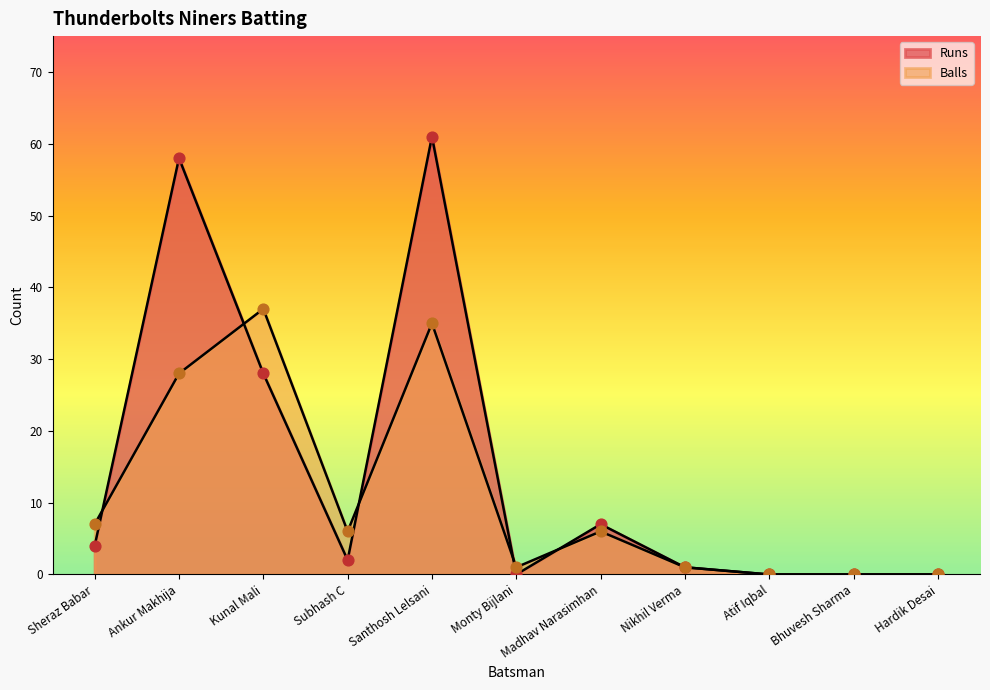

Which series has the largest total across all categories?

Runs